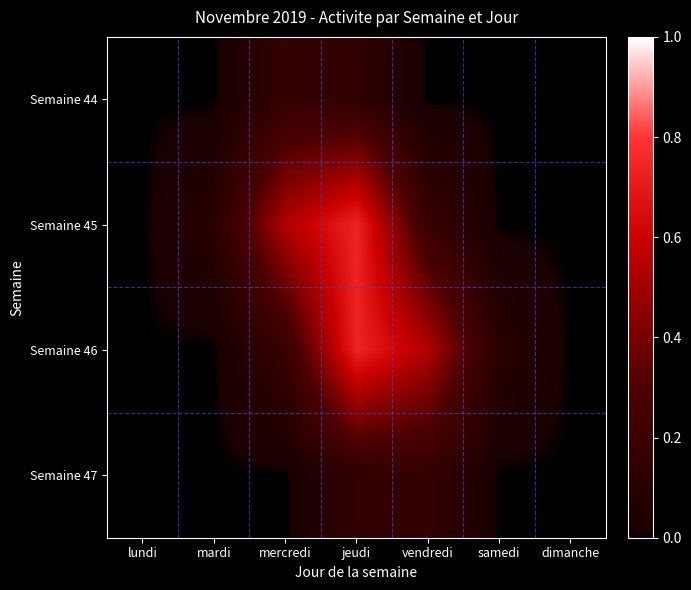

At which category is the sum across all series the highest?

jeudi